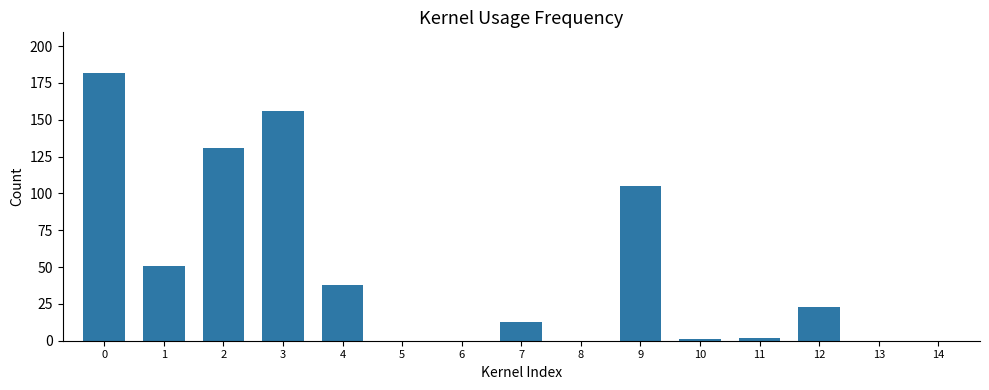

What is the sum of all values?

702